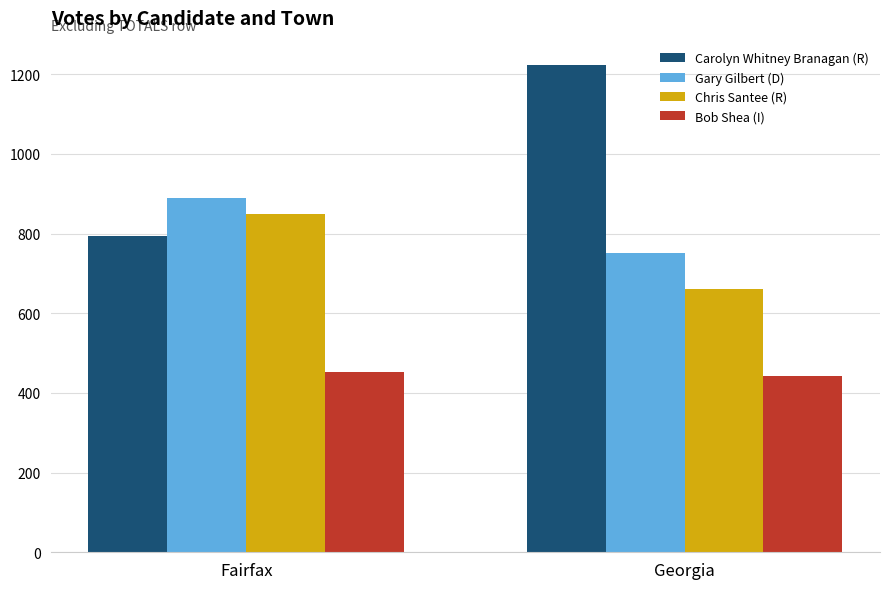

What is the maximum value shown in the chart?

1223